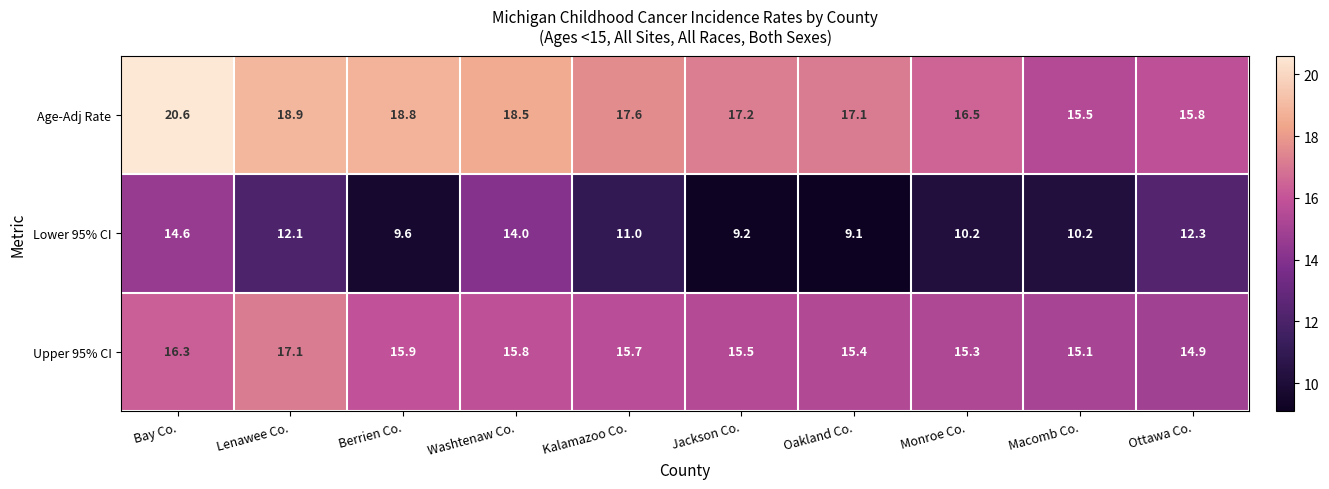

How many values in the Age-Adj Rate series are below 17?

3